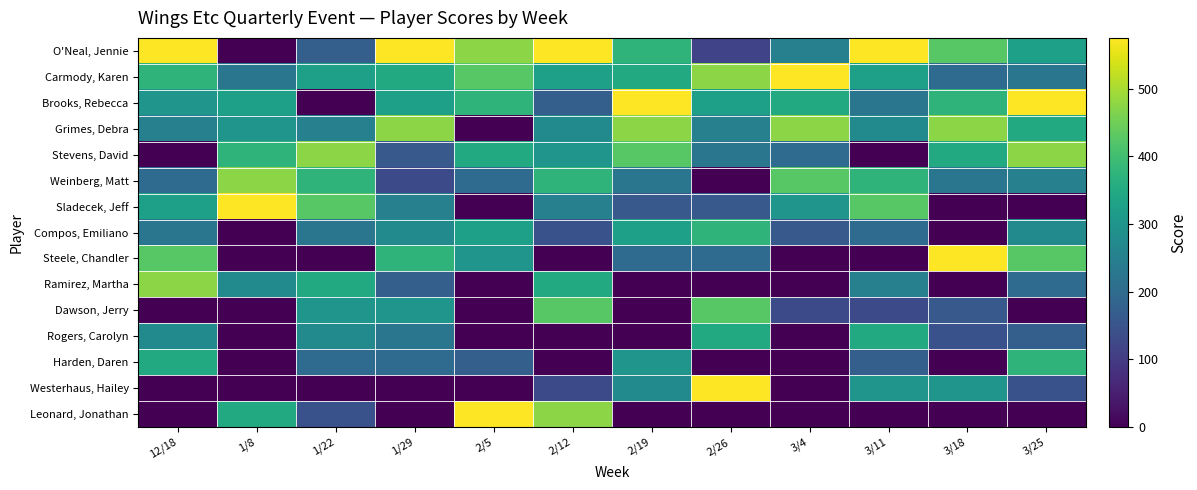

Count the number of data series in this chart.

15